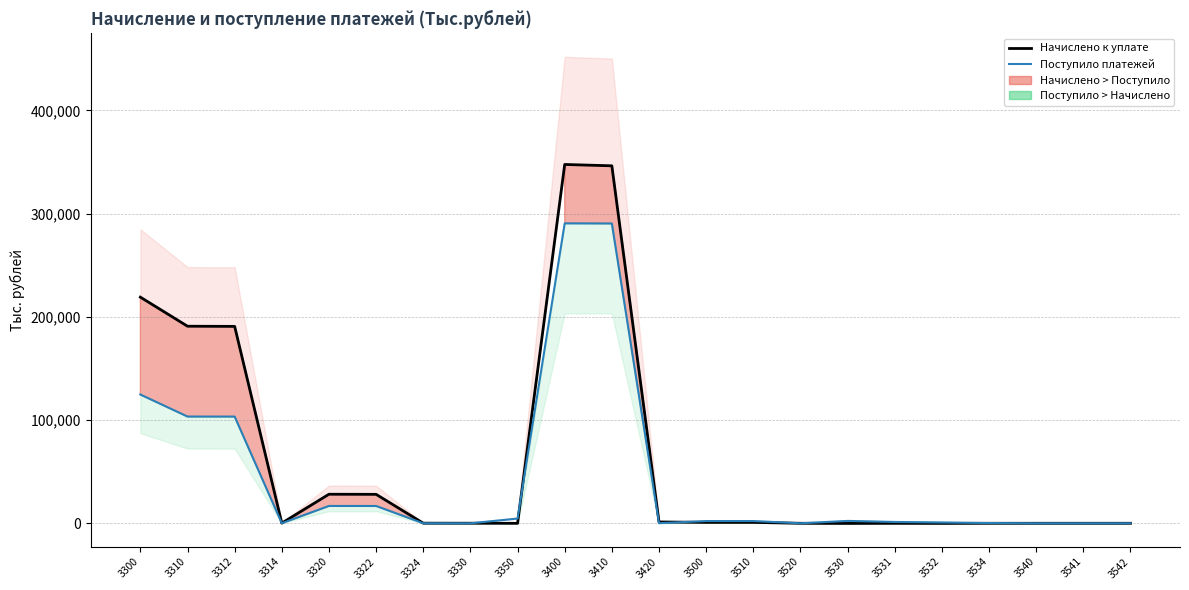

Reading left to right, what are all the values shown in this chart?

Начислено к уплате: 3300=219078	3310=190920	3312=190754	3314=166	3320=28144	3322=28041	3324=103	3330=67	3350=-53	3400=347626	3410=346322	3420=1304	3500=868	3510=860	3520=8	3530=-145	3531=-27	3532=-105	3534=-13	3540=3	3541=2	3542=1
Поступило платежей: 3300=124741	3310=103392	3312=103360	3314=32	3320=16787	3322=16760	3324=27	3330=4	3350=4558	3400=290568	3410=290443	3420=125	3500=2171	3510=2170	3520=1	3530=2299	3531=1283	3532=785	3534=231	3540=3	3541=3	3542=0